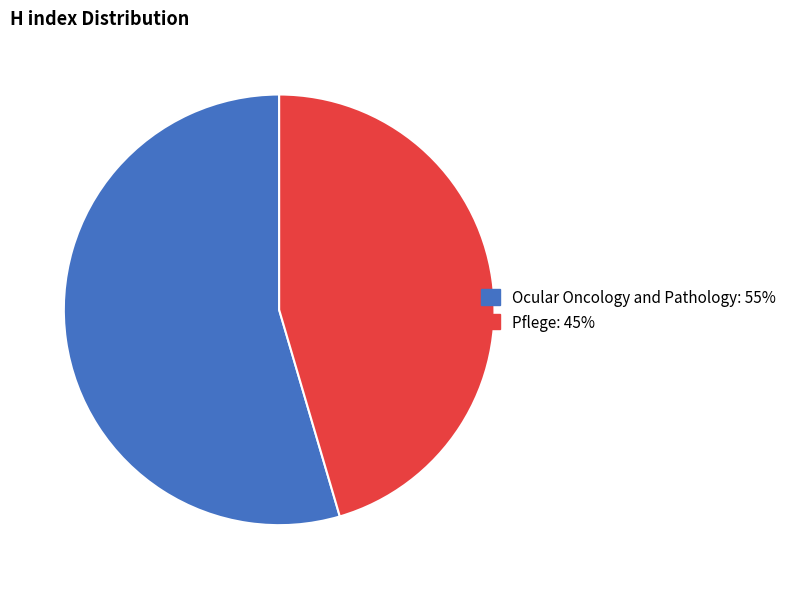

True or false: Ocular Oncology and Pathology accounts for 49% of the total.

False